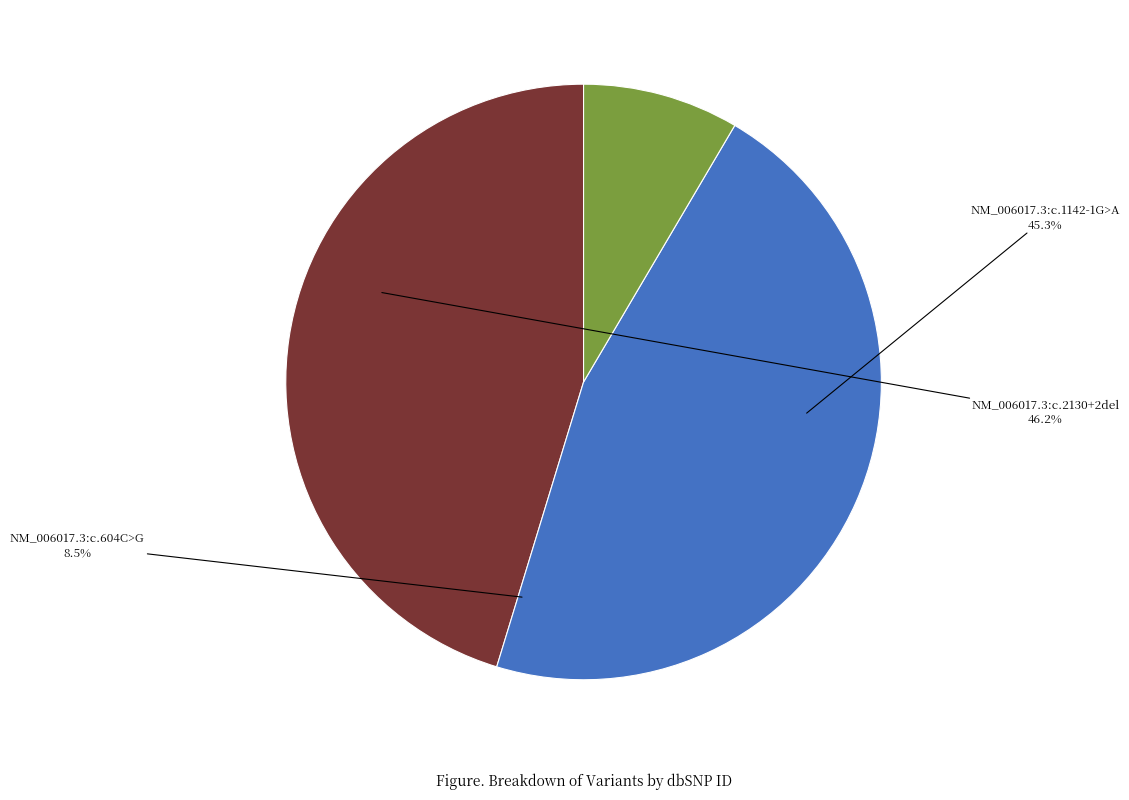

Does any single category account for the majority?

No